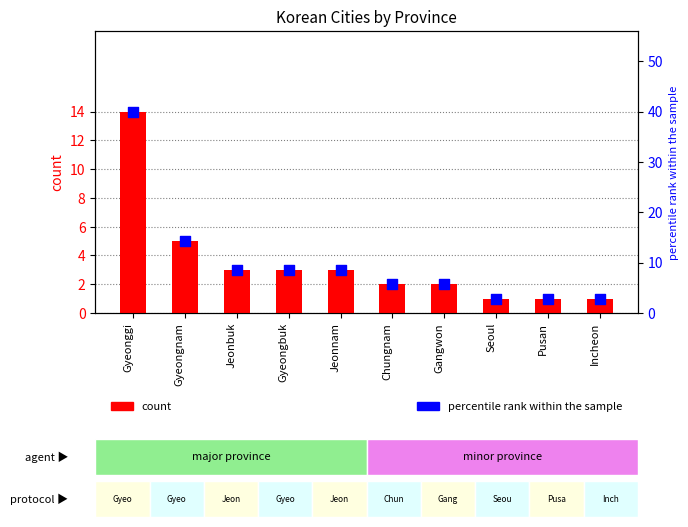

Which series contains the highest Y value?

percentile rank within the sample